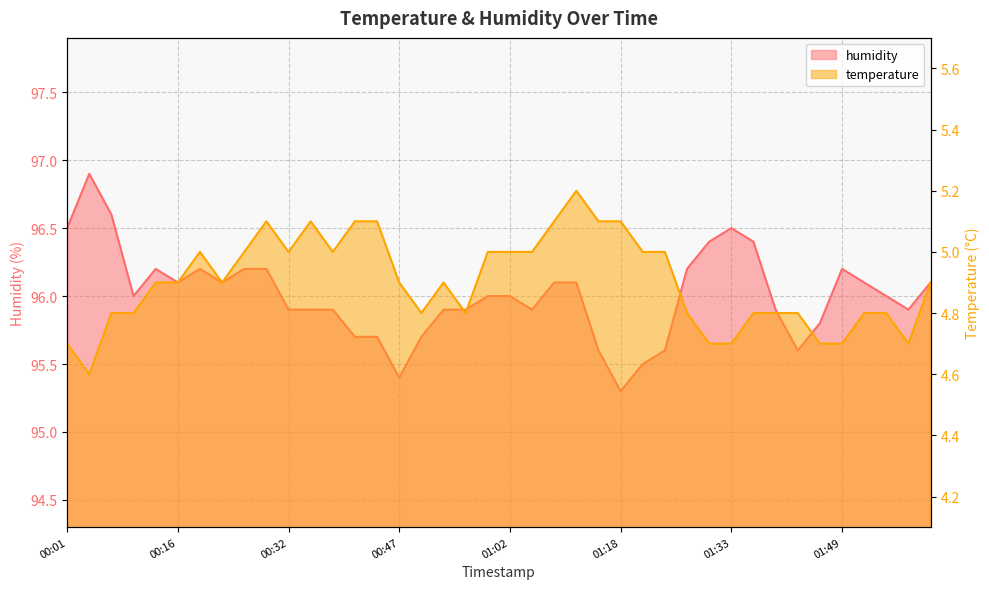

What is the spread (max minus min) of values at 01:21?

90.5